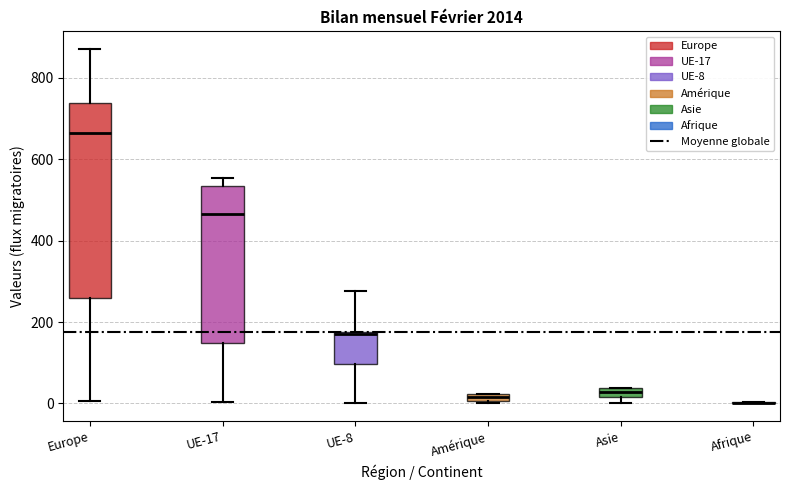

Comparing the boxes themselves (not the whiskers), which one is the tallest?

Europe